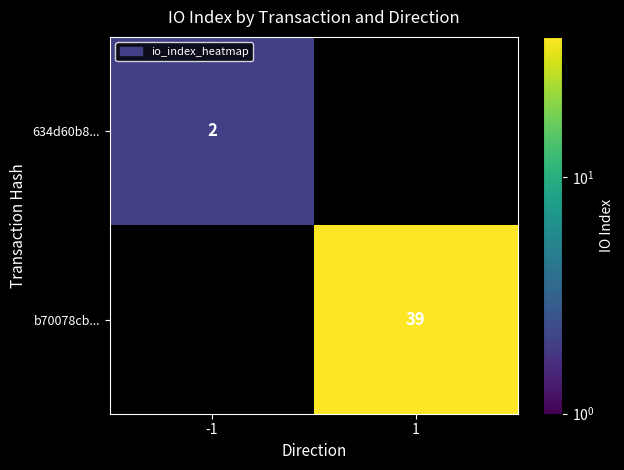

True or false: 634d60b8... has a value of 1 at -1.

False